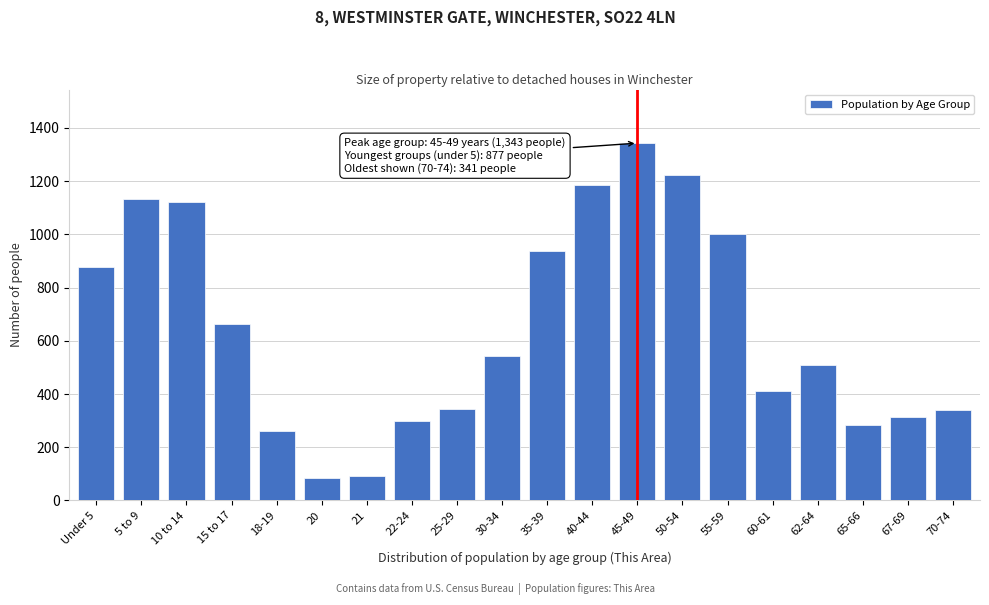

At which label is the value closest to 714?

15 to 17